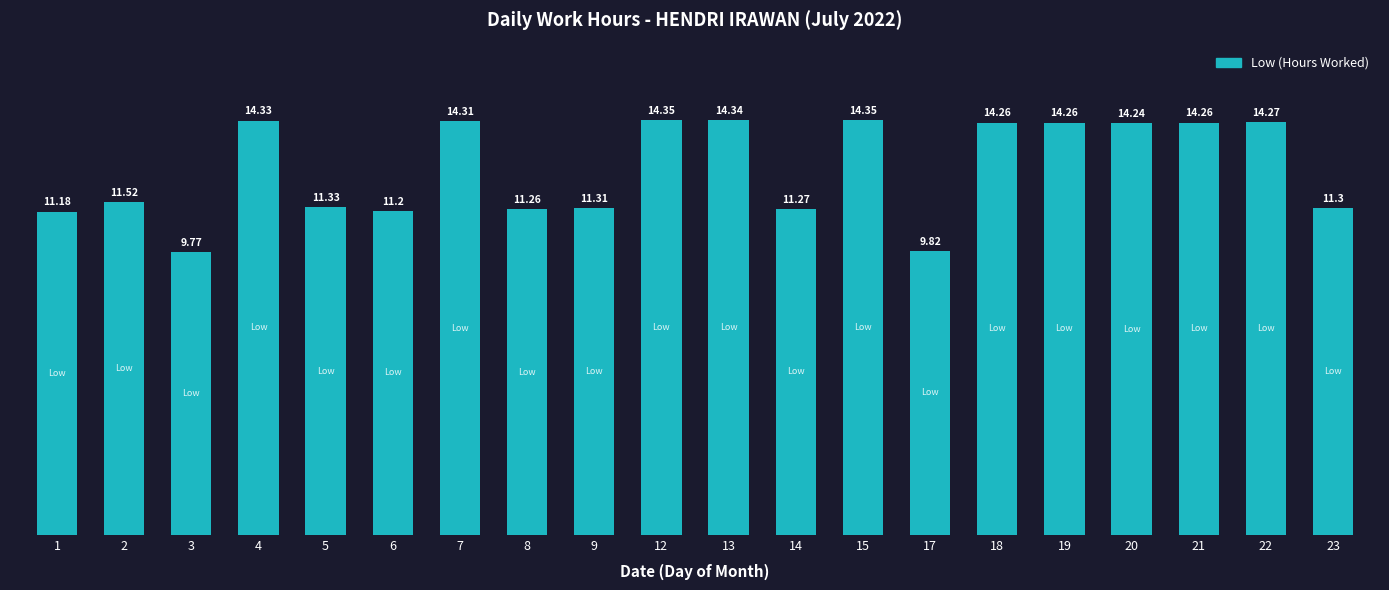

What is the ratio of the value at 18 to the value at 2?

1.2